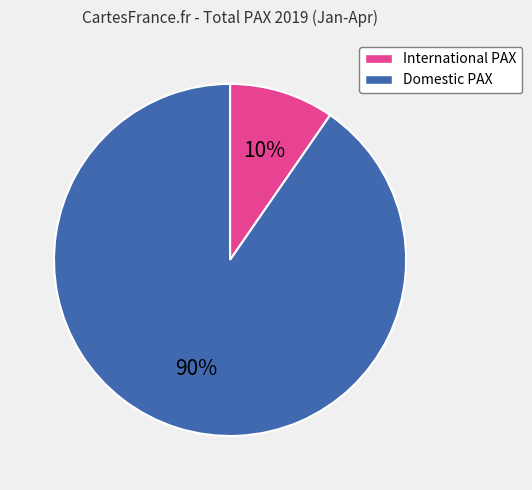

What percentage is the Domestic PAX slice, to the nearest percent?

90%